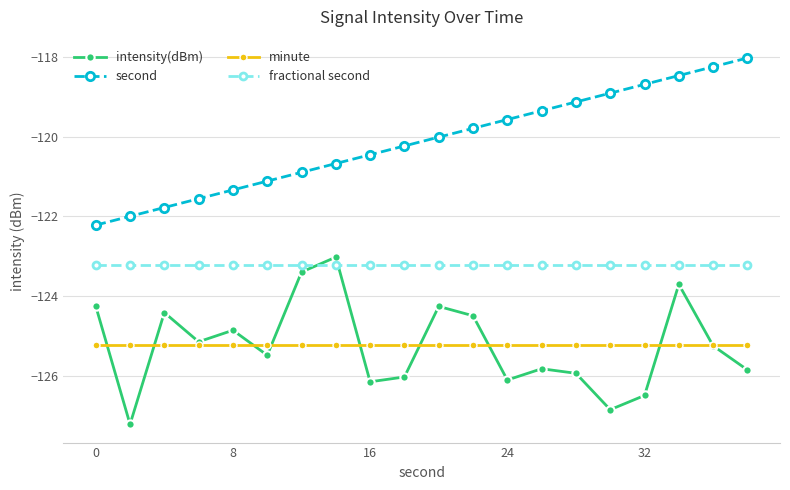

What is the average value of the fractional second series?

-123.2